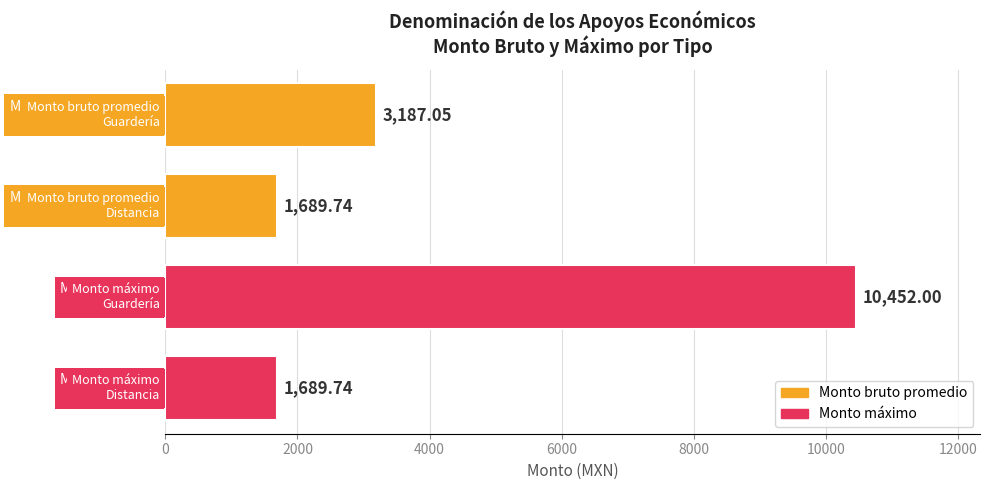

What is the sum of all values?

17018.5